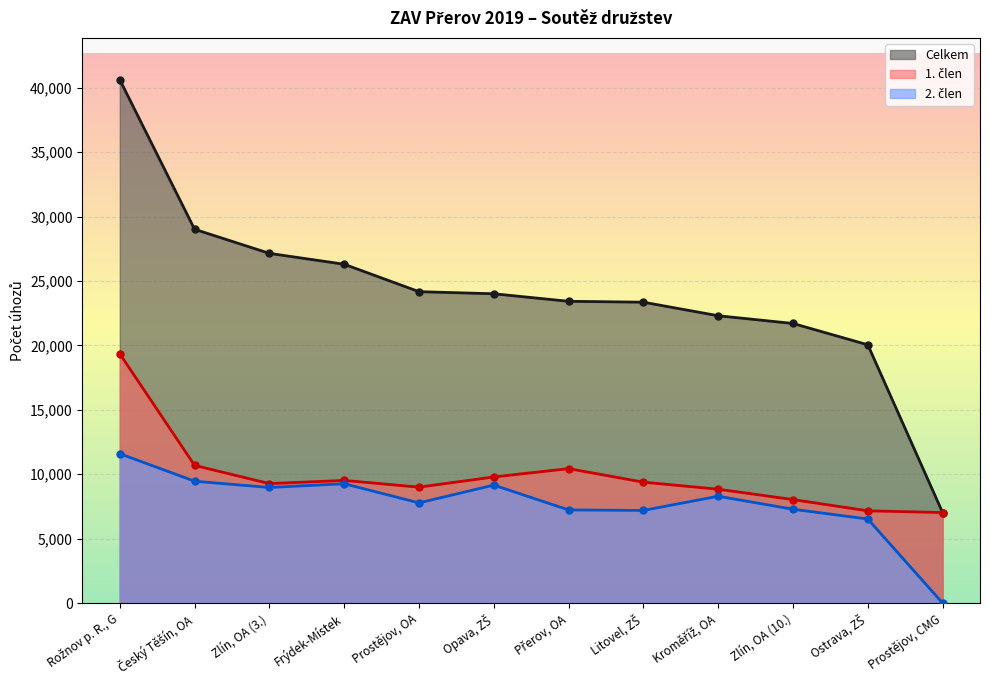

How many lines are shown in the chart?

3